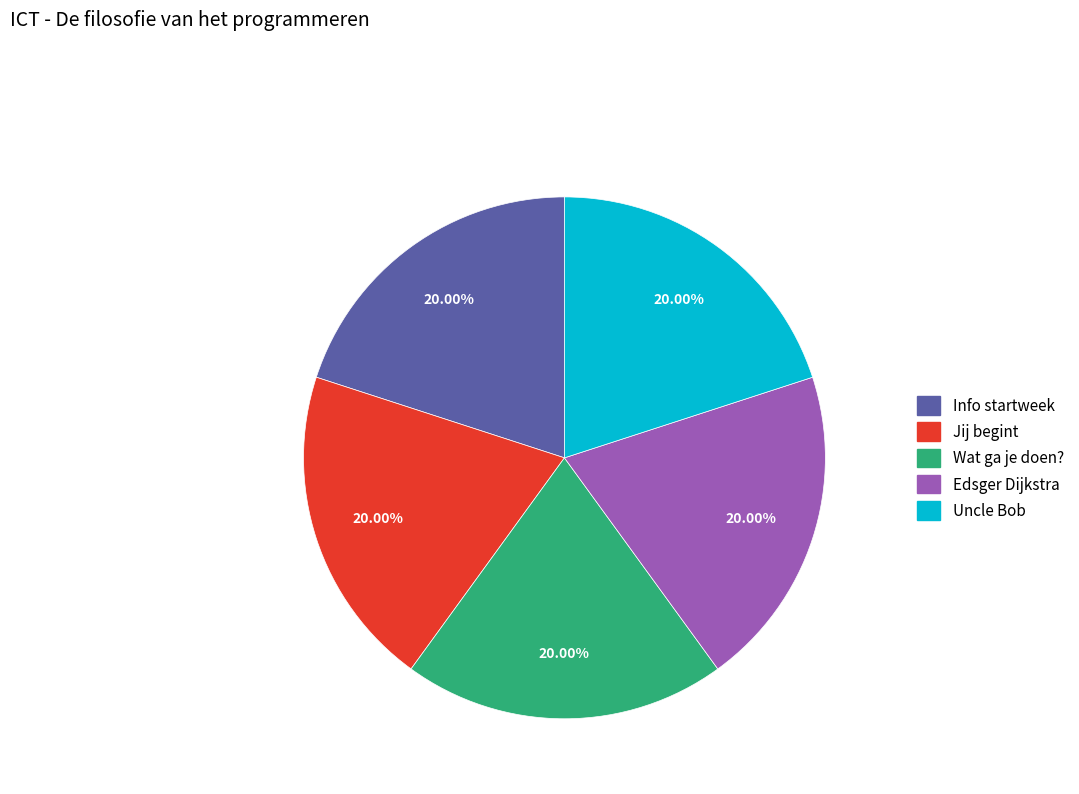

Approximately how many times larger is the value at Jij begint compared to Edsger Dijkstra?

1.0